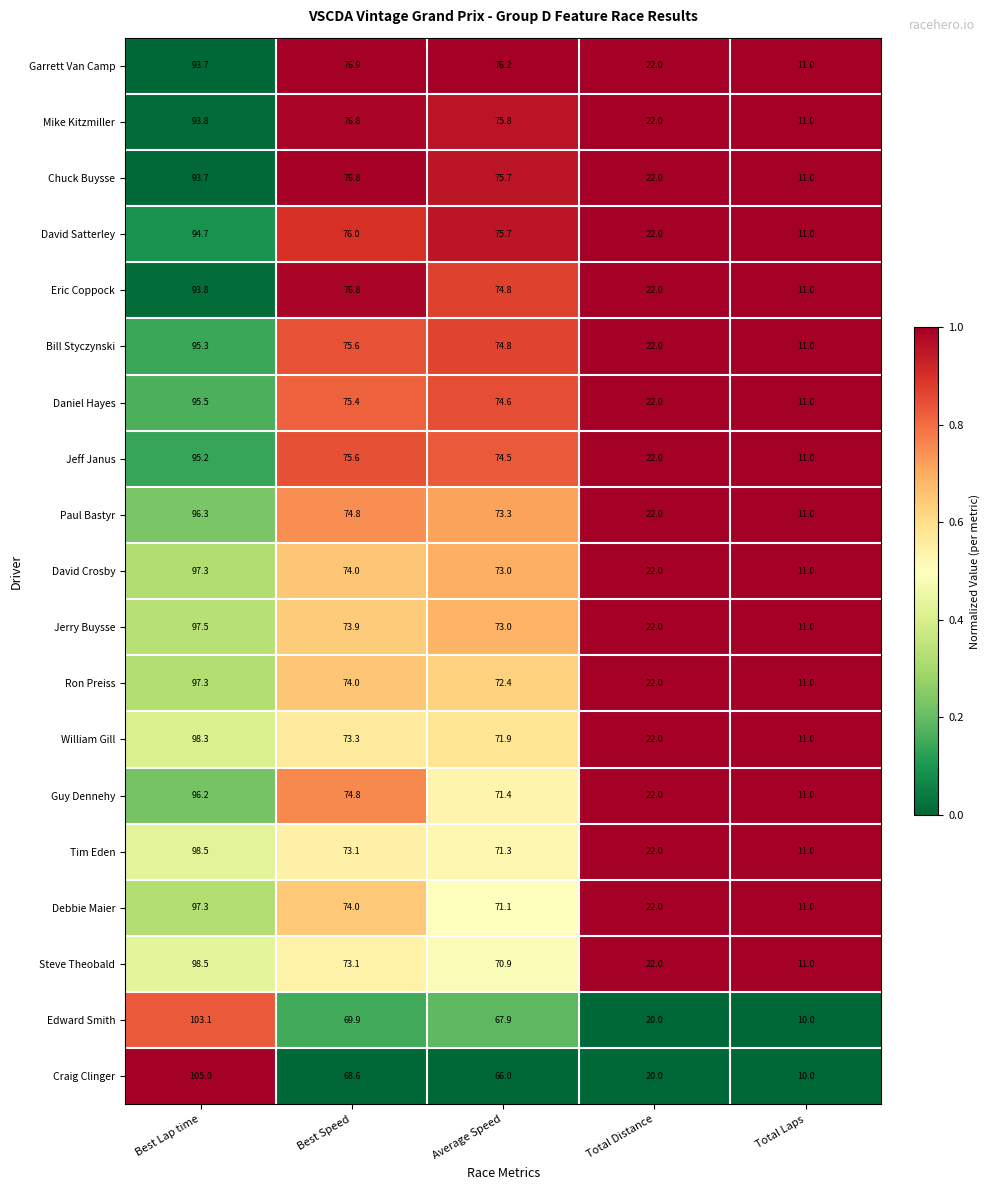

What is the total value across all series at Best Speed?

1413.4